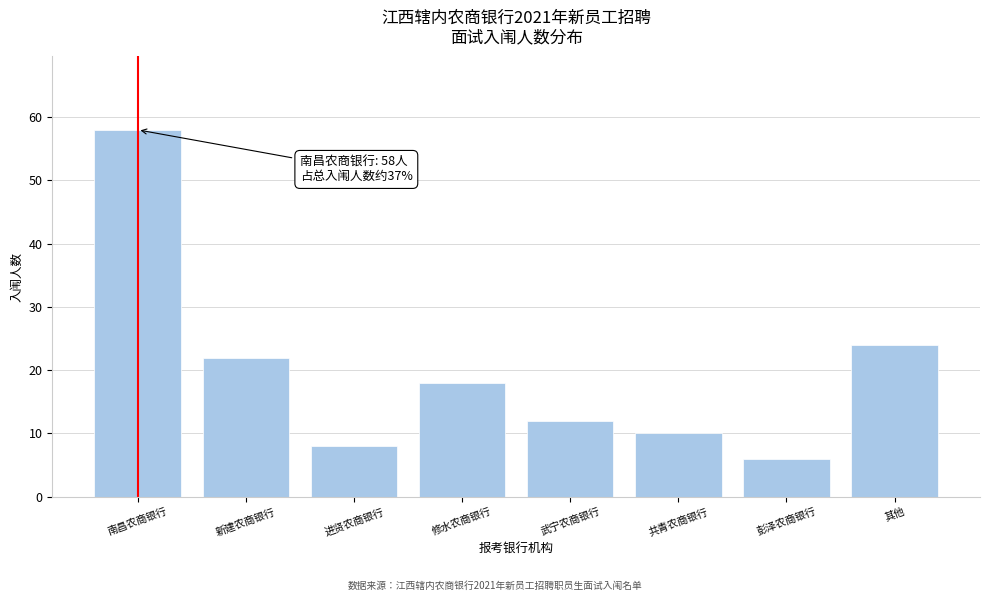

Reading right to left, transcribe all the data shown in this chart.

其他=24	彭泽农商银行=6	共青农商银行=10	武宁农商银行=12	修水农商银行=18	进贤农商银行=8	新建农商银行=22	南昌农商银行=58